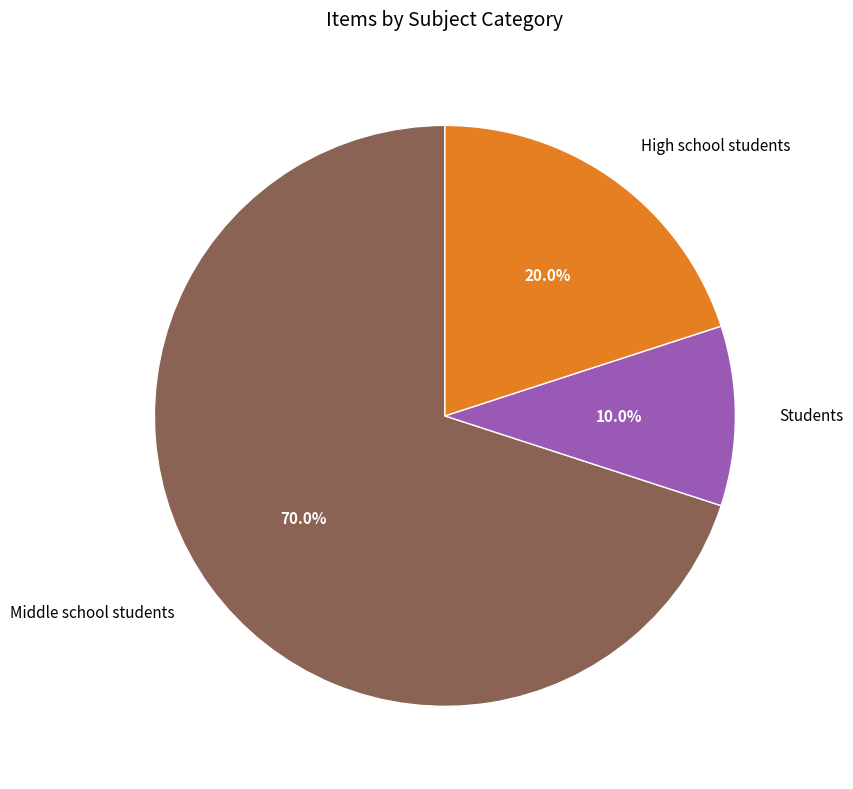

Which slice is the smallest?

Students